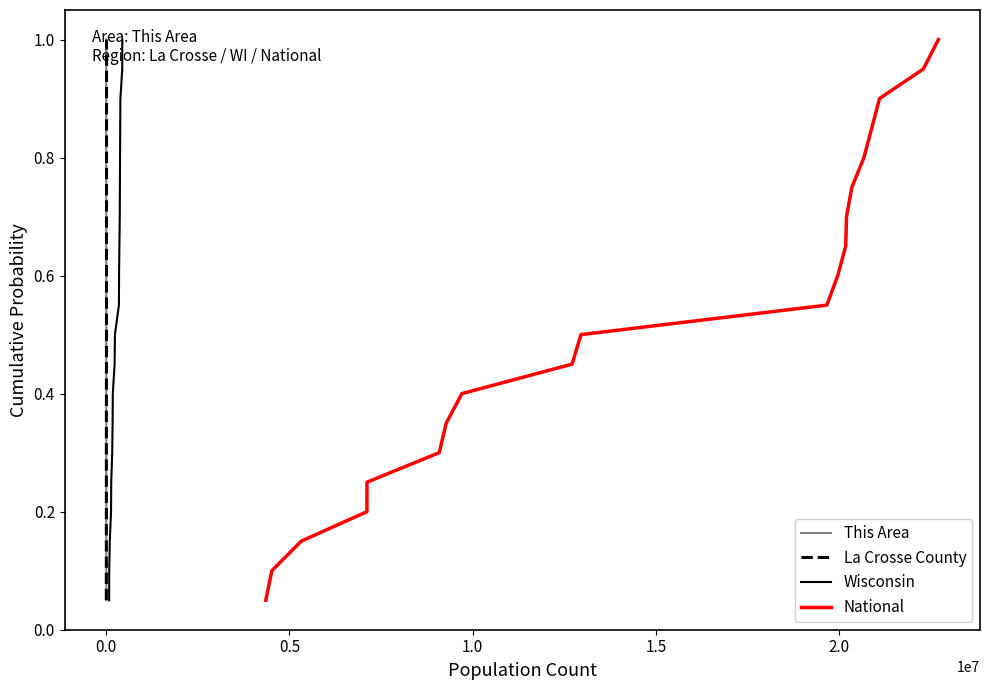

The Wisconsin series shows 1.1 at 14. True or false?

False